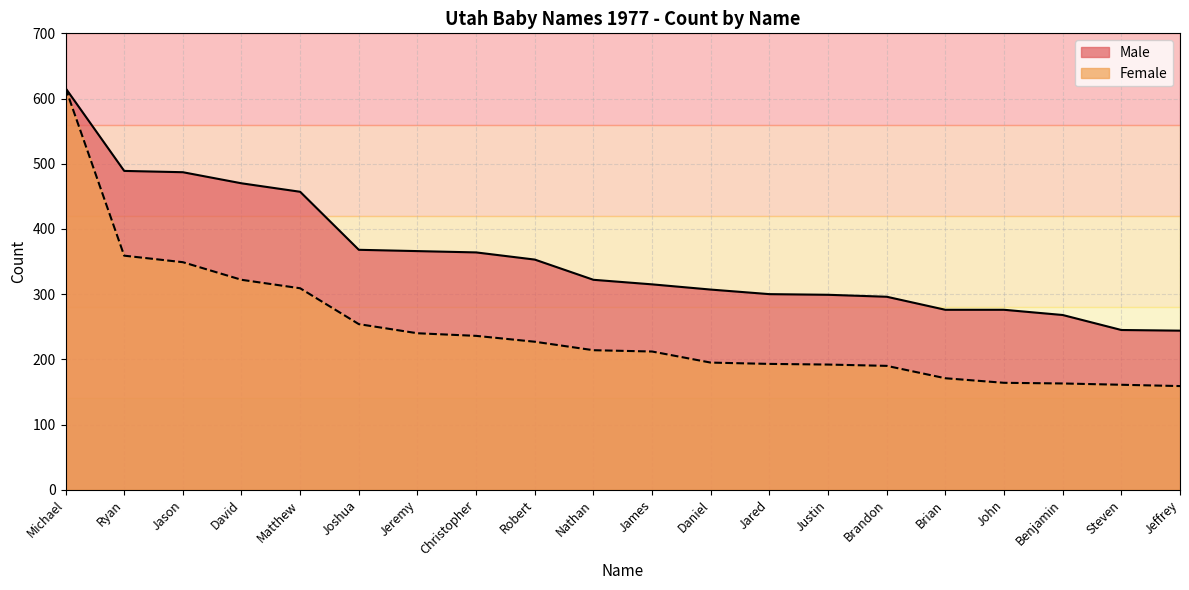

Which series has the largest total across all categories?

Male